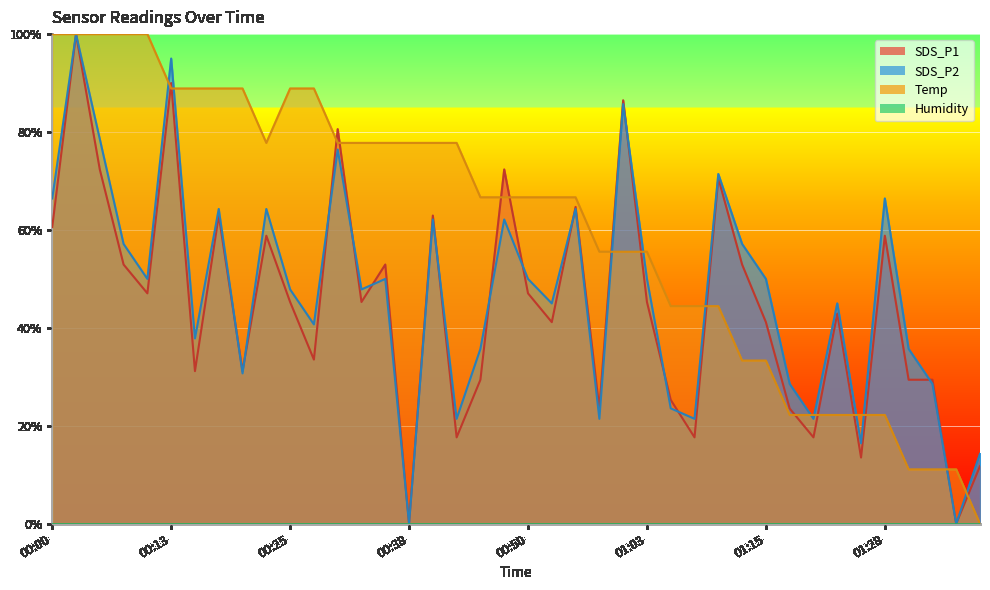

Is the value of Temp at 00:18 greater than the value of SDS_P2 at 01:38?

Yes